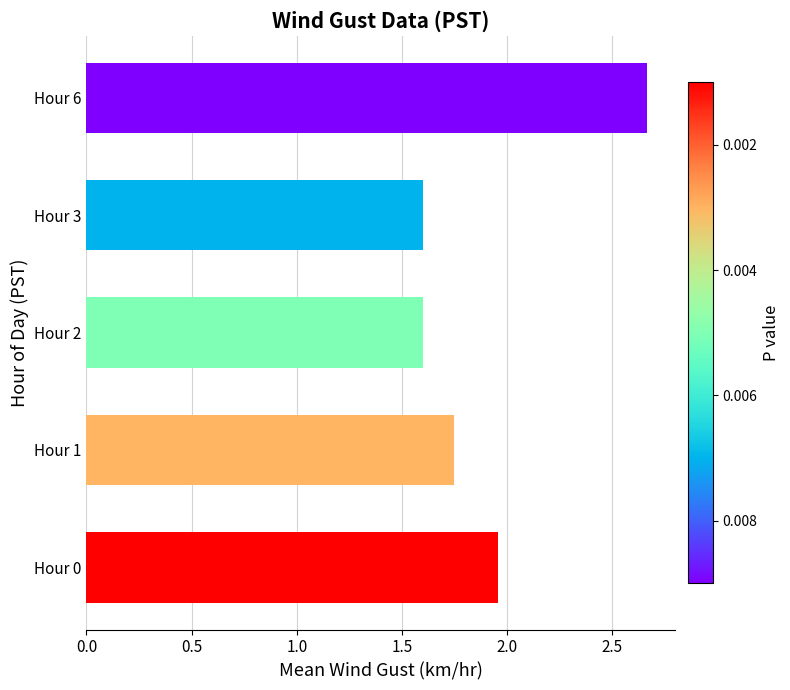

At which label is the value closest to 2?

Hour 0